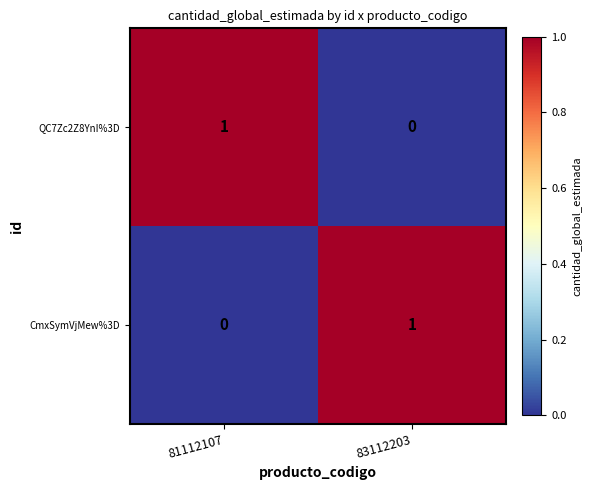

At which label does CmxSymVjMew%3D reach its peak?

83112203